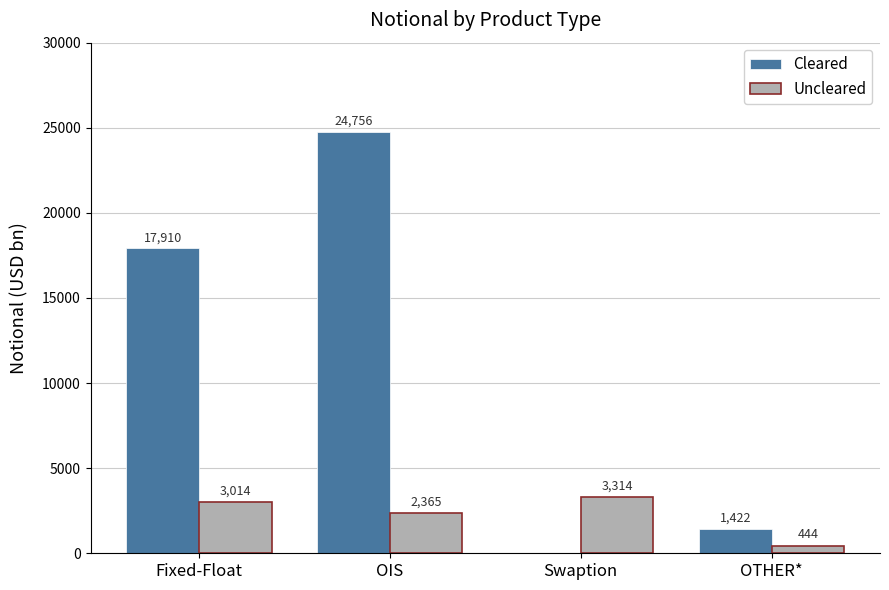

Which series has the largest range (max minus min)?

Cleared